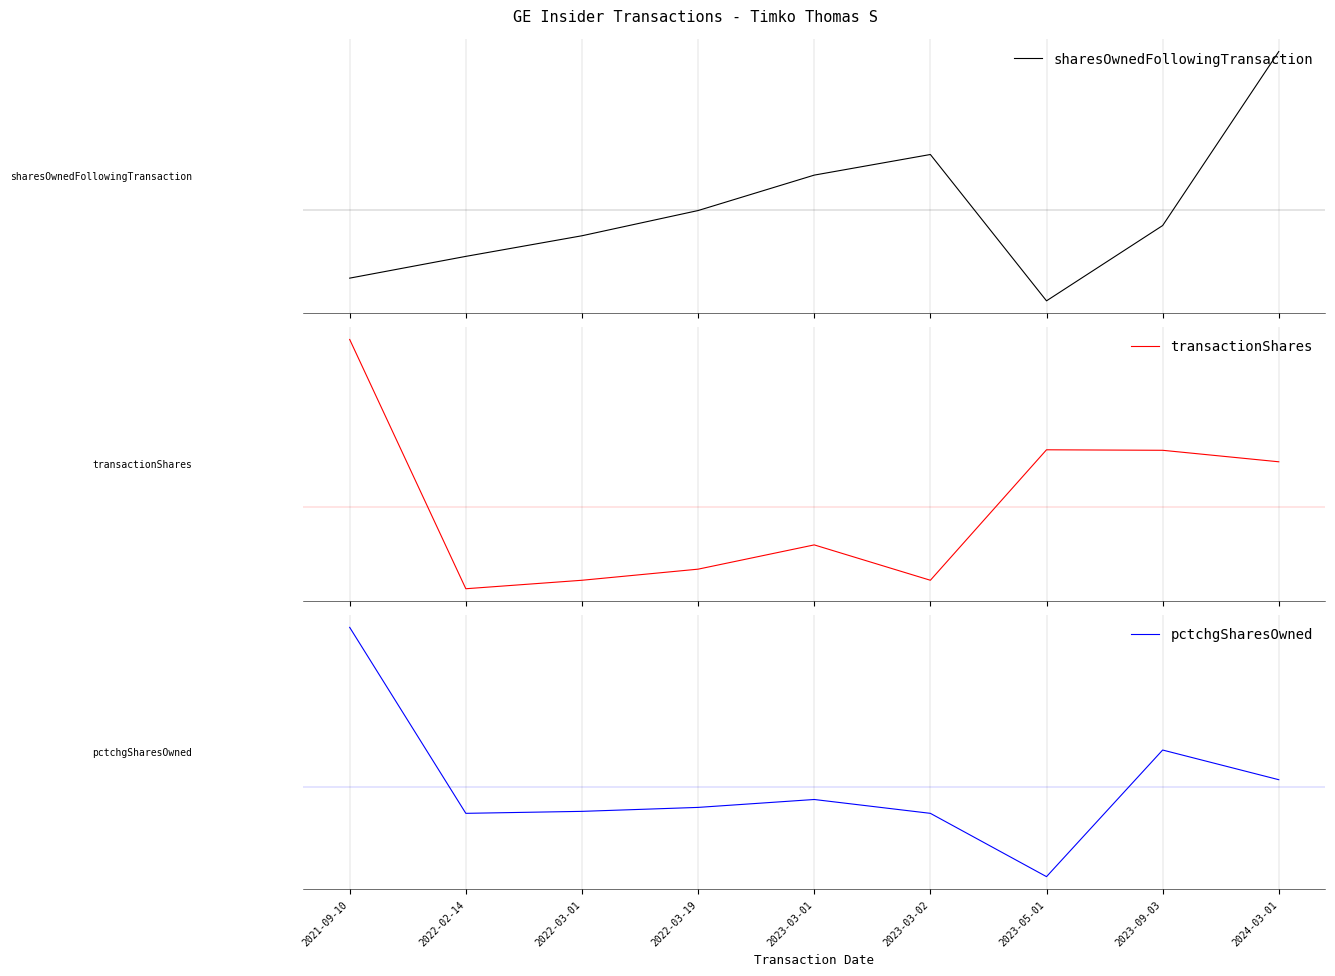

Which category has the highest value in the pctchgSharesOwned series?

2021-09-10